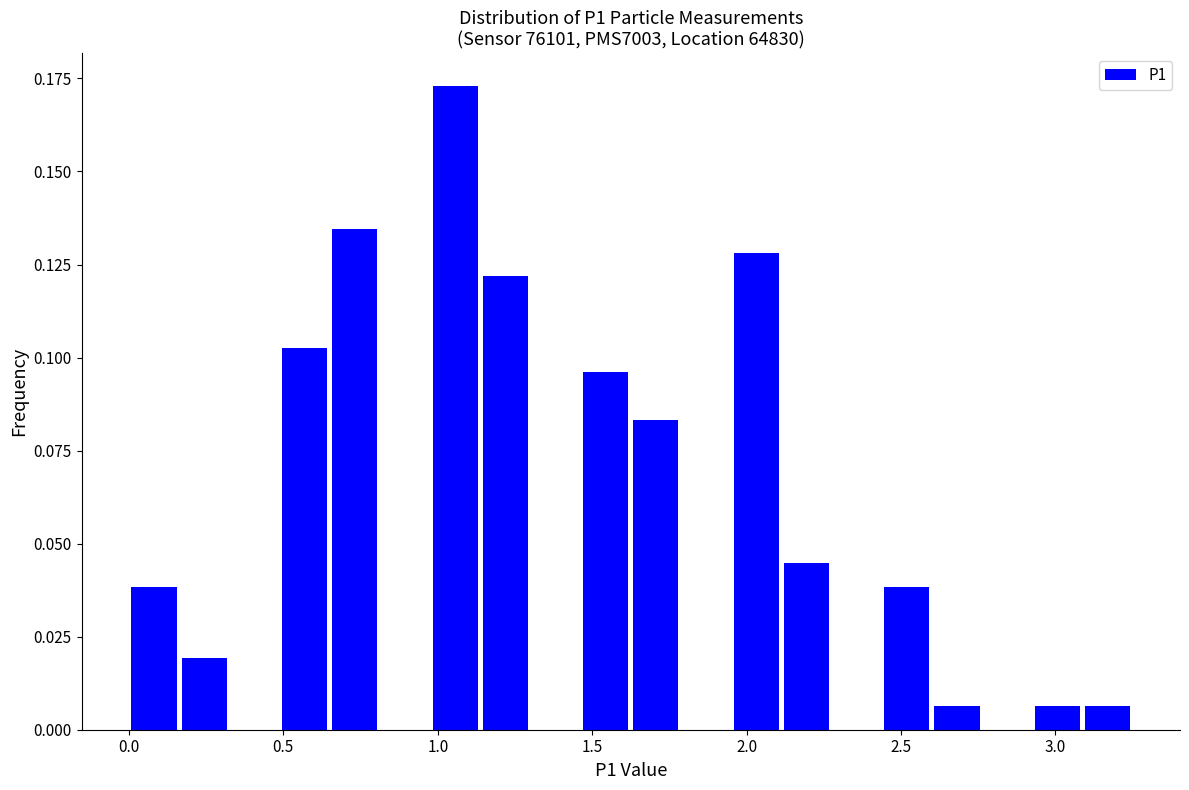

Read against the x-axis, roughly where is the centre of the tallest bar?

1.05